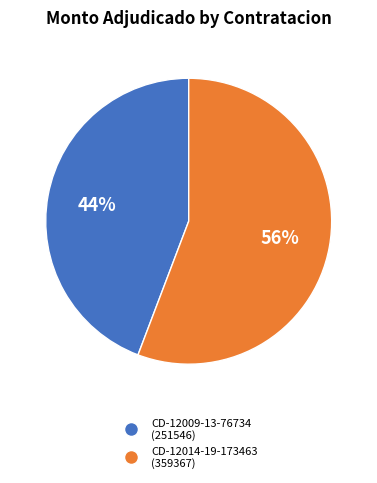

To the nearest percent, what is the difference between the largest and smallest slice percentages?

12%